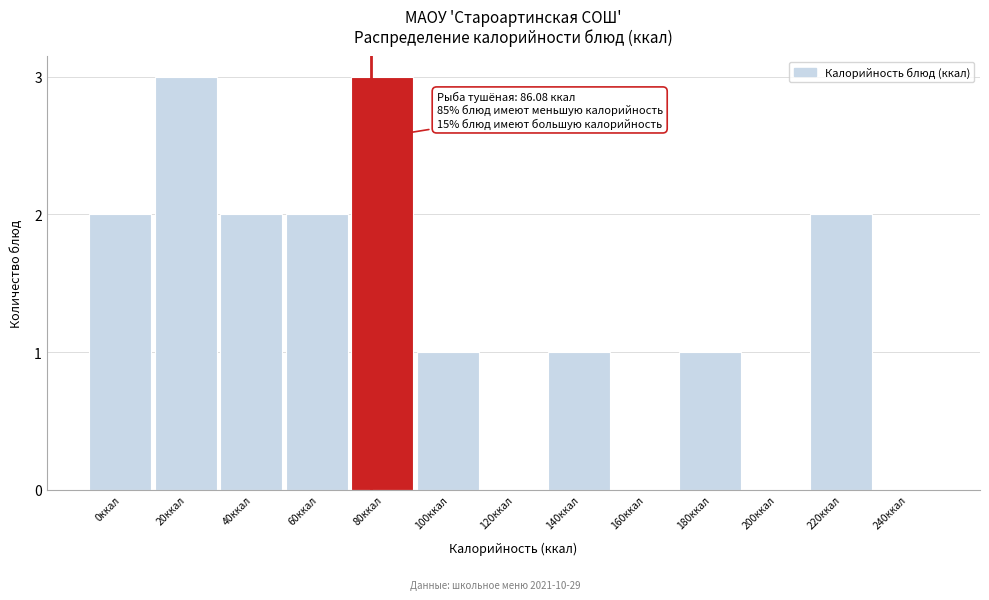

Reading right to left, list all the values displayed in this chart.

240ккал=0	220ккал=2	200ккал=0	180ккал=1	160ккал=0	140ккал=1	120ккал=0	100ккал=1	80ккал=3	60ккал=2	40ккал=2	20ккал=3	0ккал=2